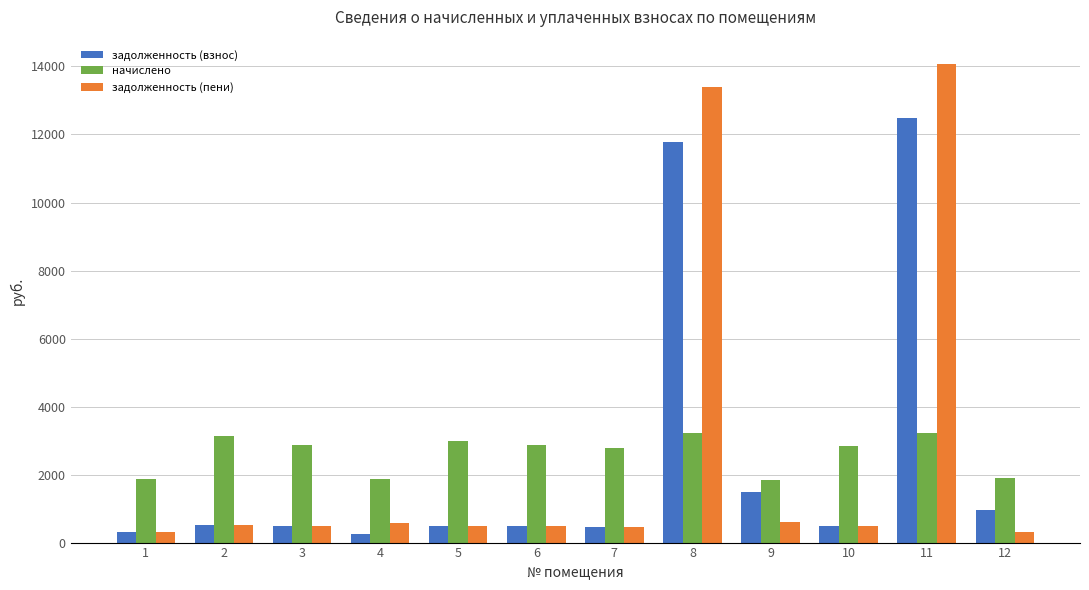

Does the chart contain stacked bars?

No